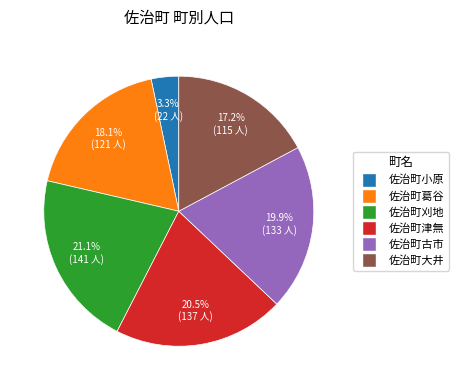

How many slices are in this pie chart?

6